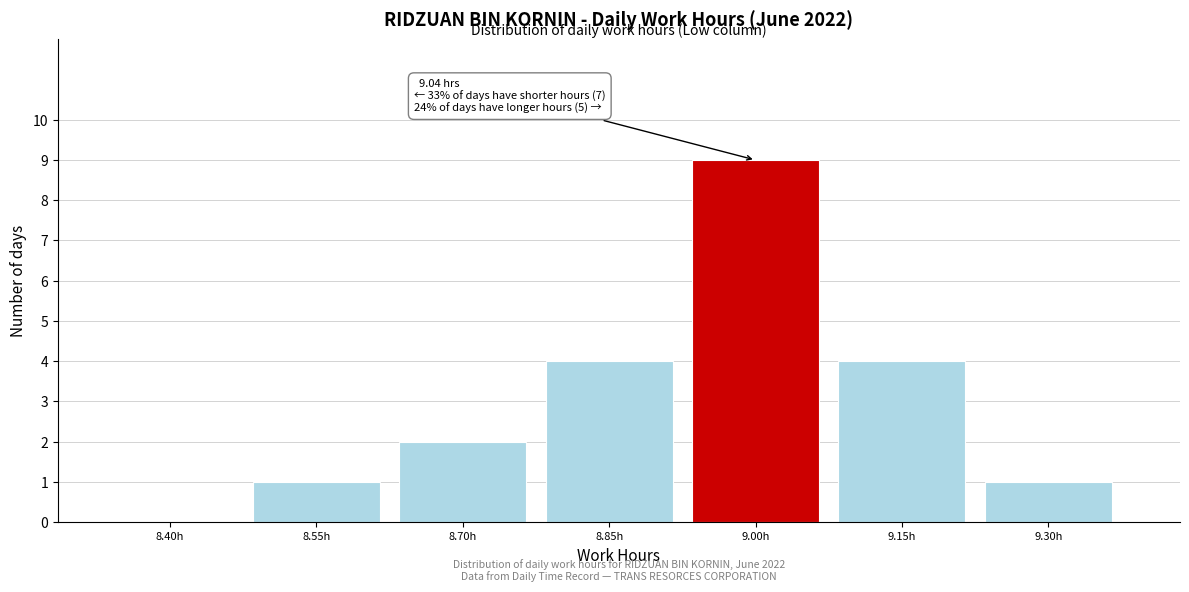

Reading left to right, transcribe all the data shown in this chart.

8.40h=0	8.55h=1	8.70h=2	8.85h=4	9.00h=9	9.15h=4	9.30h=1